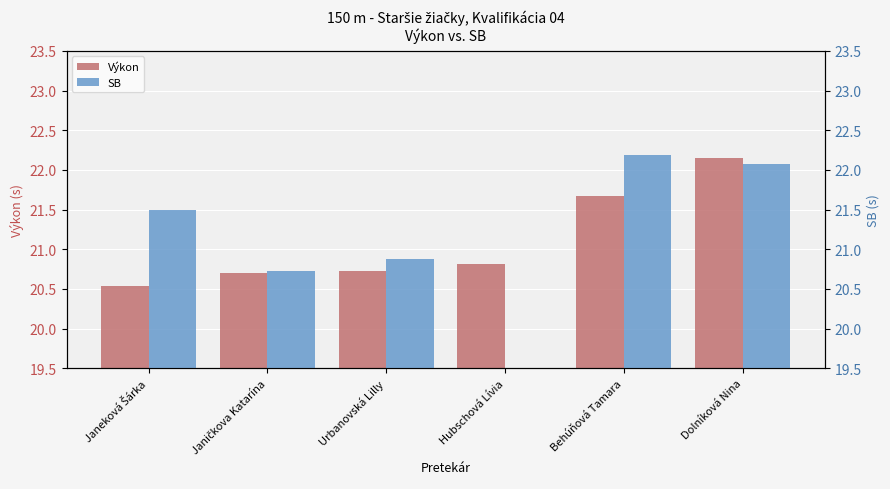

True or false: Výkon has a value of 20.5 at Janeková Šárka.

True